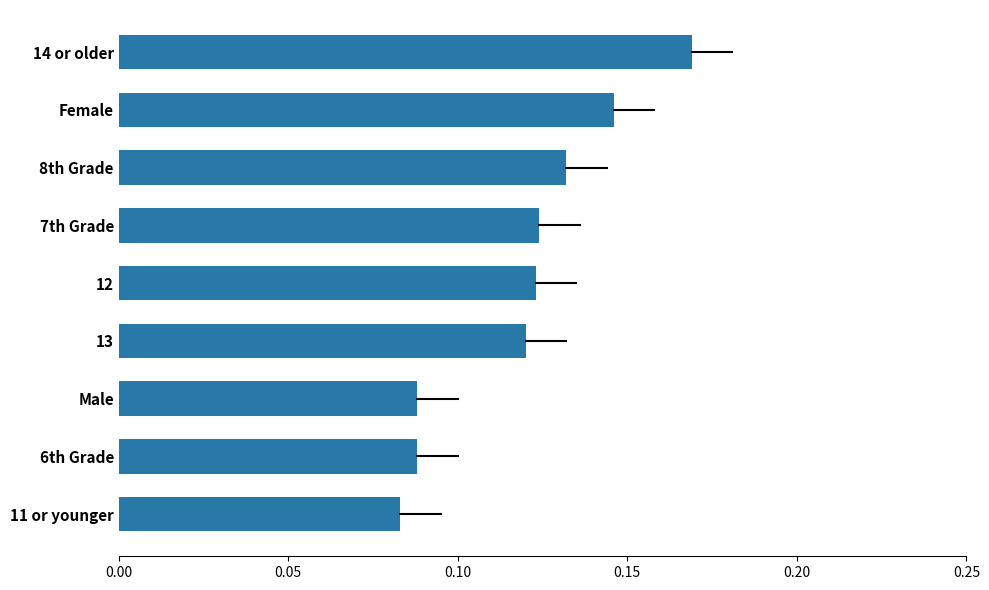

What is the sum of all values?

1.1